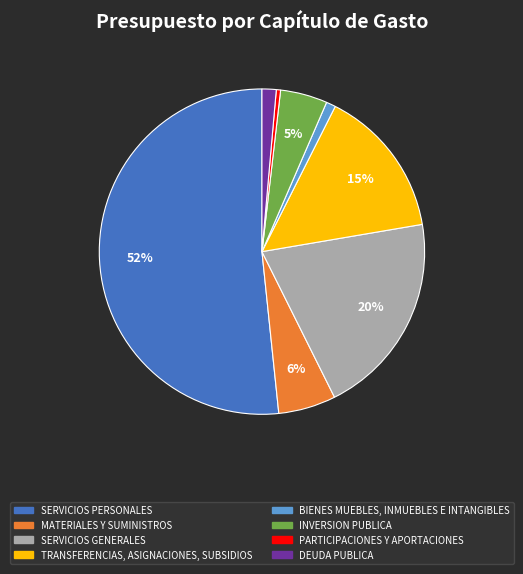

How many slices are in this pie chart?

8